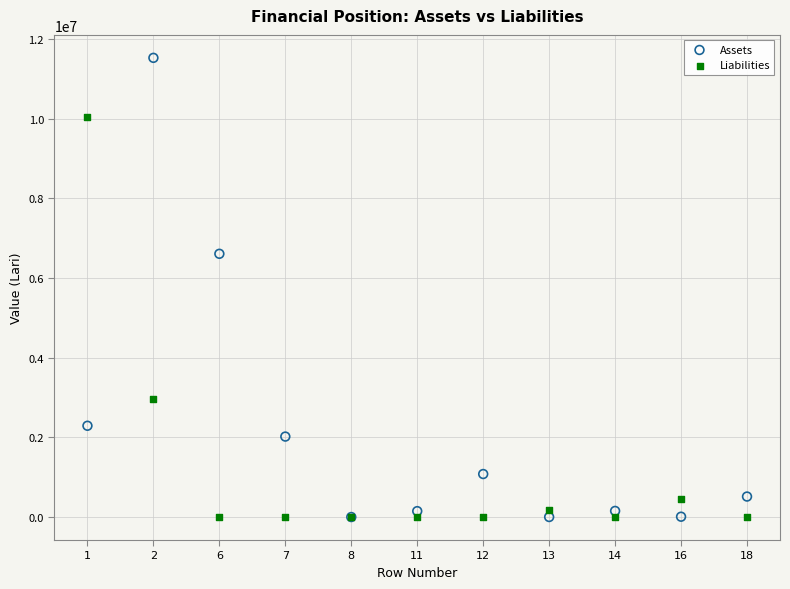

Across all series, what Y value is closest to 5764637?

6609725.2